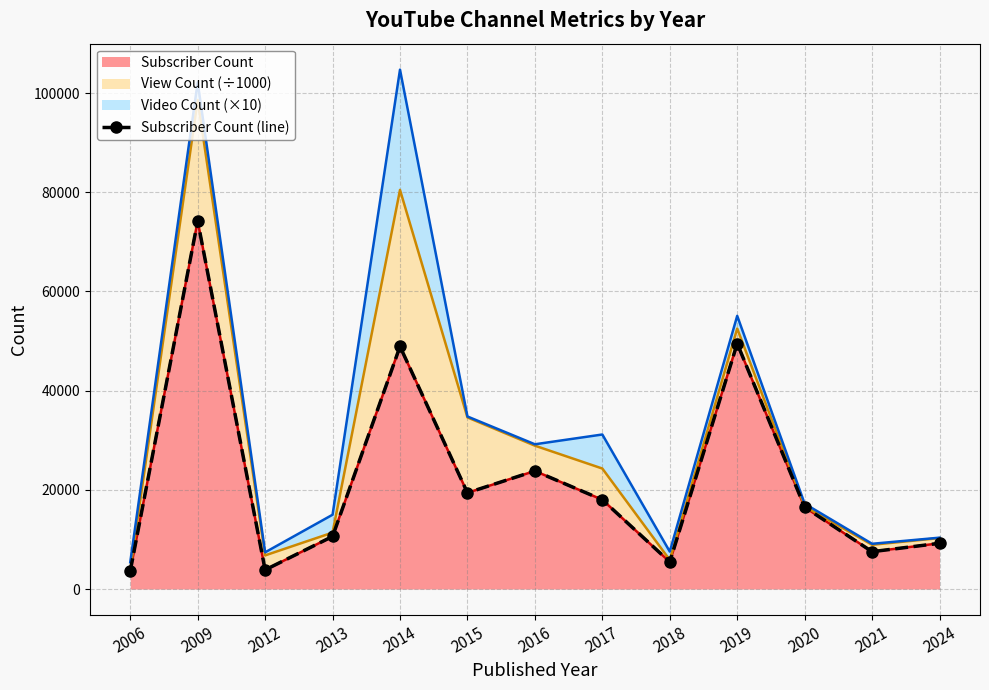

What is the sum of the values at 2006 and 2018?

9100